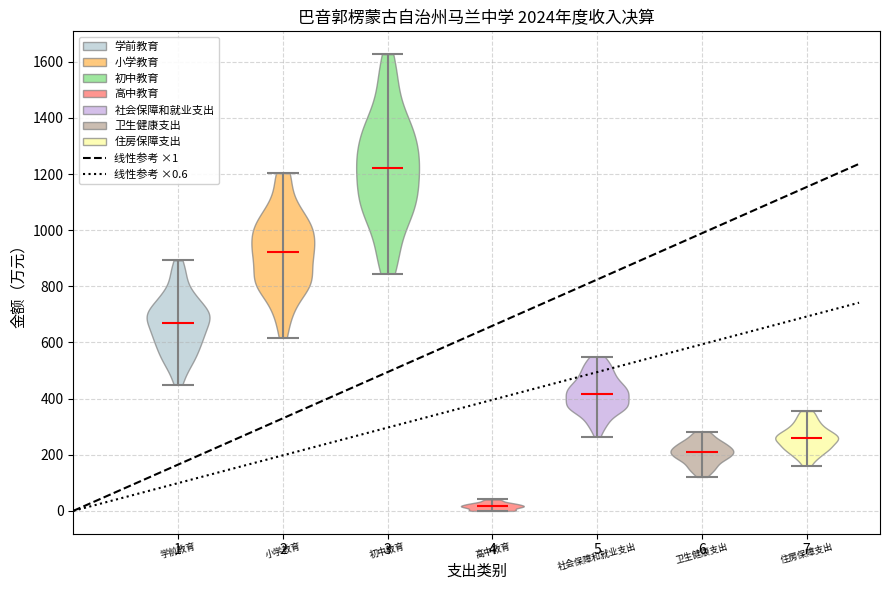

Reading left to right, read every violin against the y-axis: where its median line is, and the lowest and highest points it reaches. The values are not printed on the chart, so give them approximately, as read against the axis.

1: median line 680, lowest point 440, highest point 900
2: median line 920, lowest point 620, highest point 1200
3: median line 1220, lowest point 840, highest point 1620
4: median line 20, lowest point 0, highest point 40
5: median line 420, lowest point 260, highest point 540
6: median line 200, lowest point 120, highest point 280
7: median line 260, lowest point 160, highest point 360